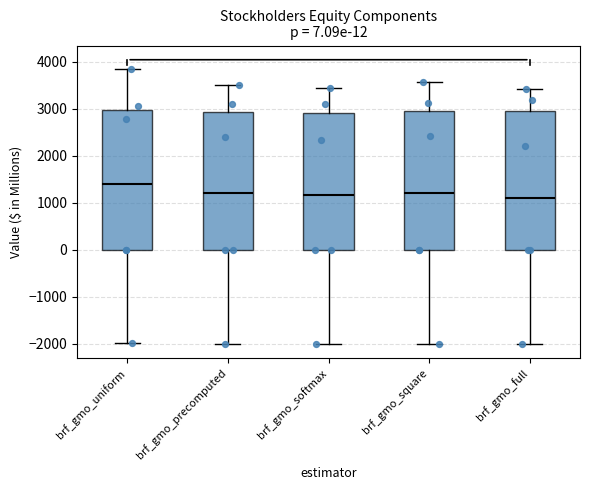

Which box has the highest median line?

brf_gmo_uniform